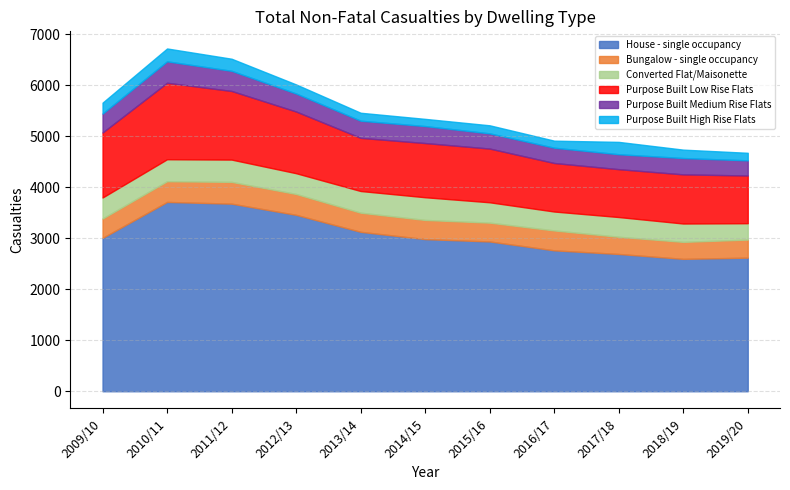

Which label corresponds to the smallest value in the chart?

2016/17